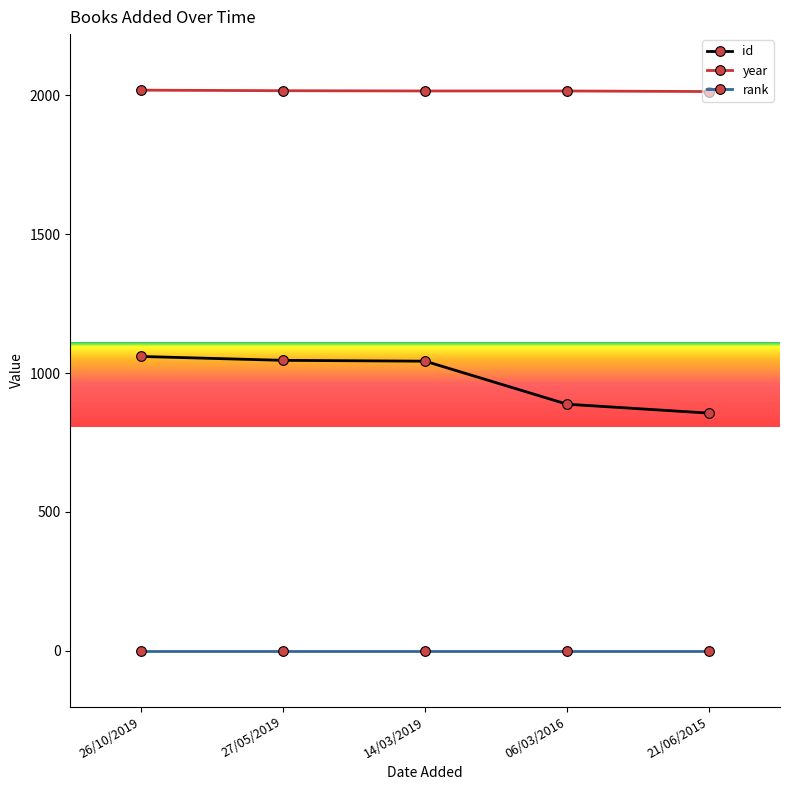

At how many categories does at least one series exceed 1246?

5